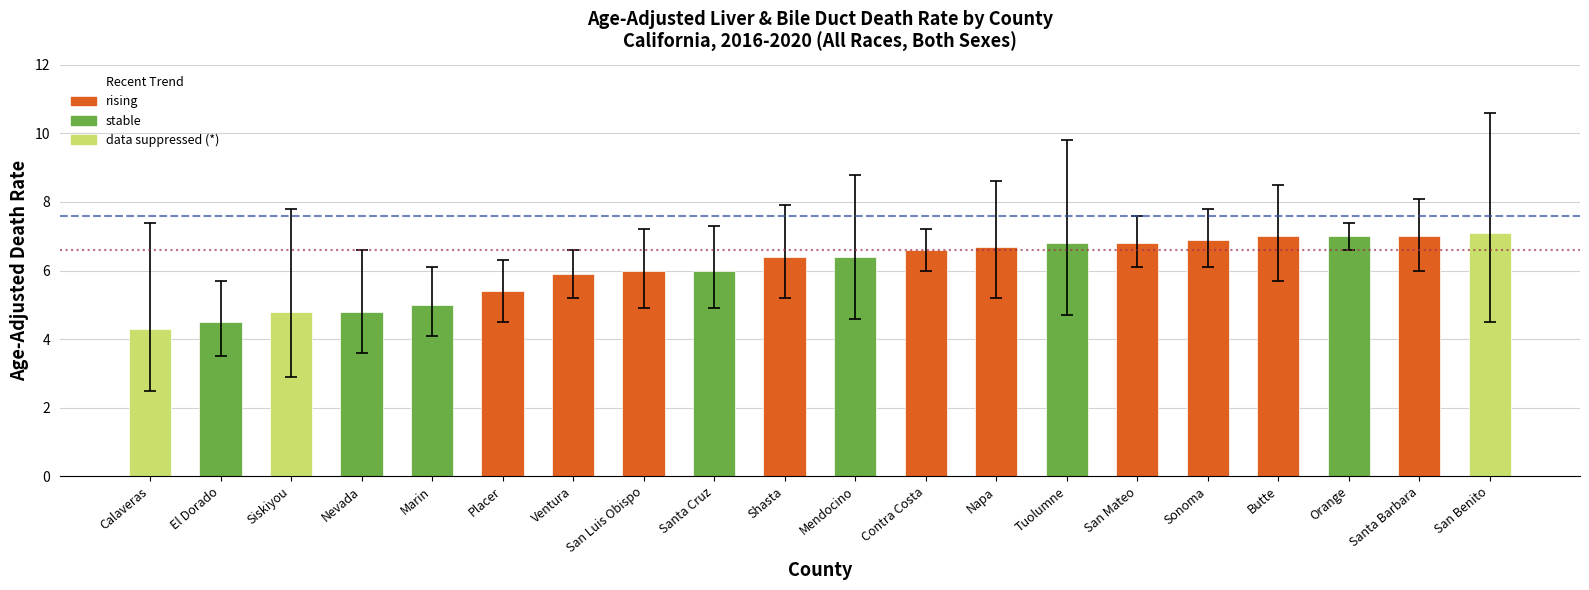

What is the ratio of the value at San Luis Obispo to the value at Napa?

0.9